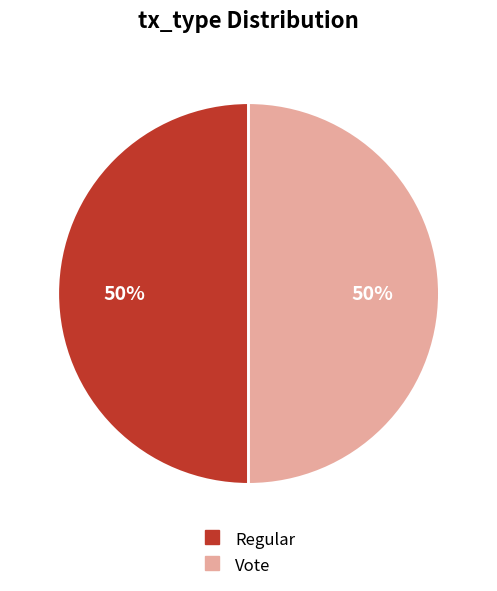

Do Regular and Vote together represent more than half of the pie?

Yes